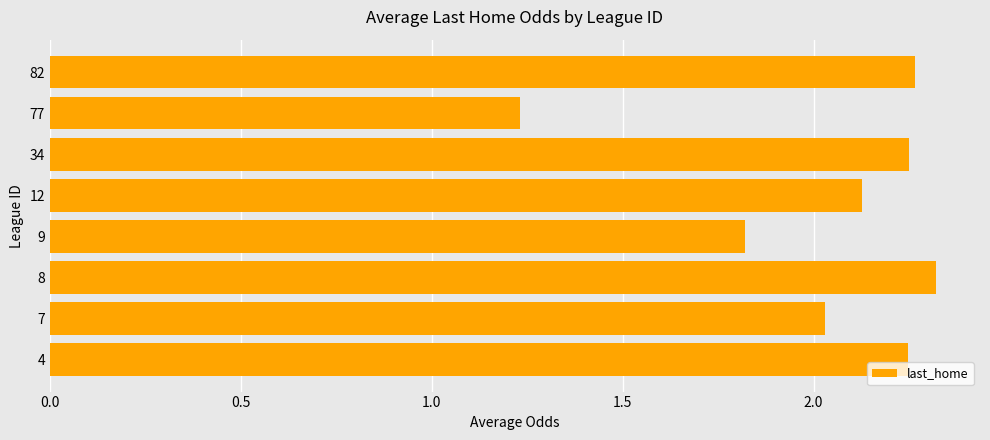

Which label corresponds to the smallest value in the chart?

77